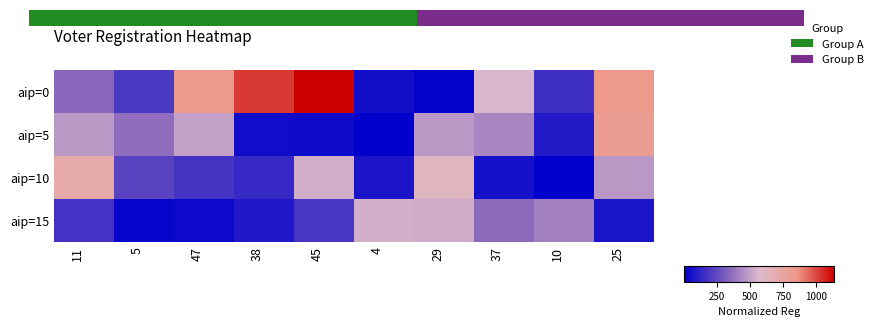

Rank the series by their maximum value, from lowest to highest.

aip=15, aip=10, aip=5, aip=0